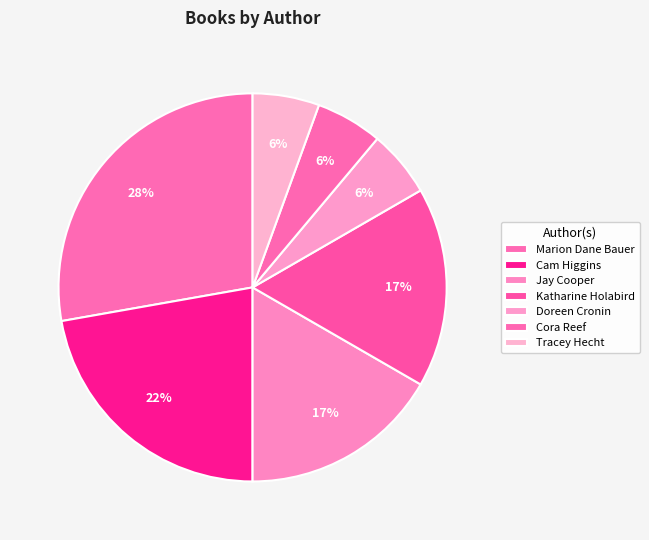

Count the number of slices in the pie.

7